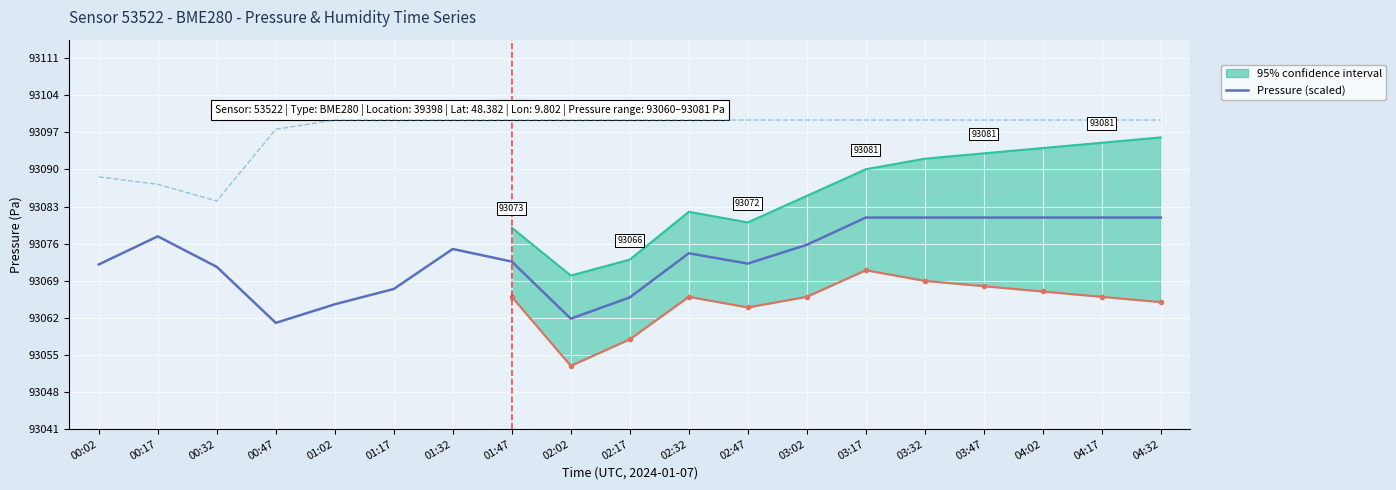

Between 03:47 and 03:32, which is larger?

03:47